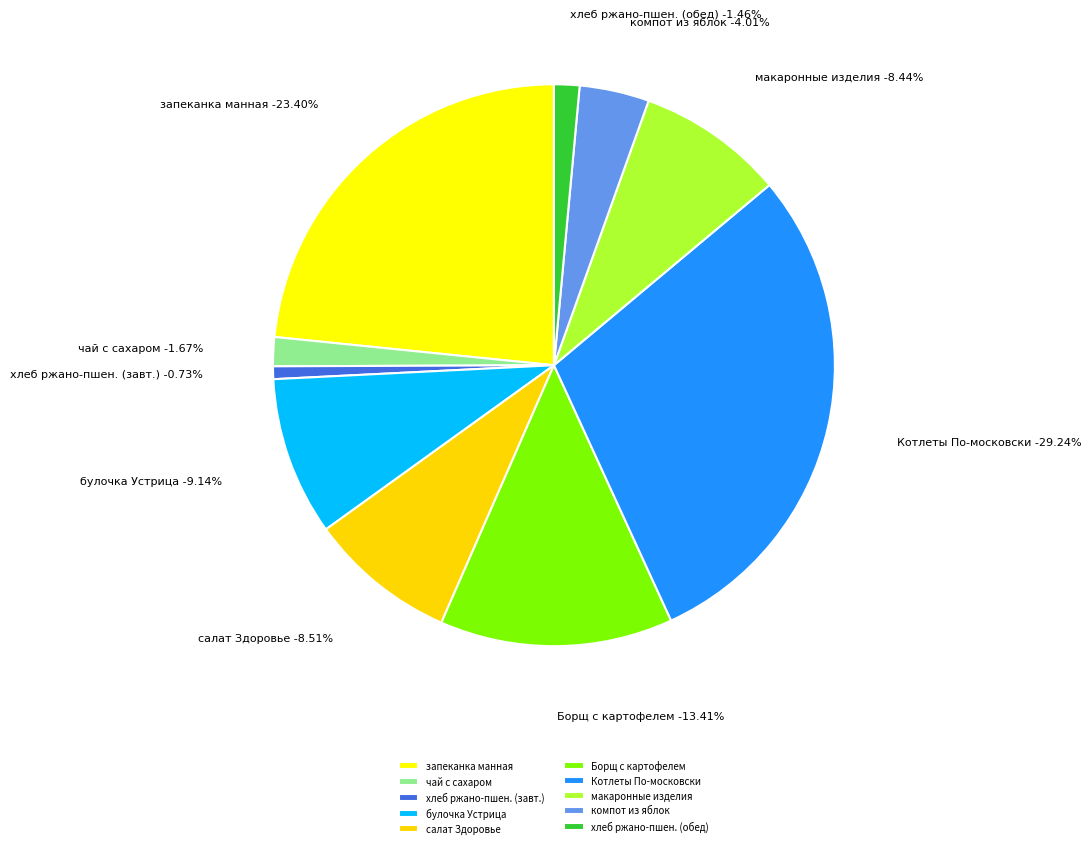

To the nearest percent, what is the difference between the largest and smallest slice percentages?

29%